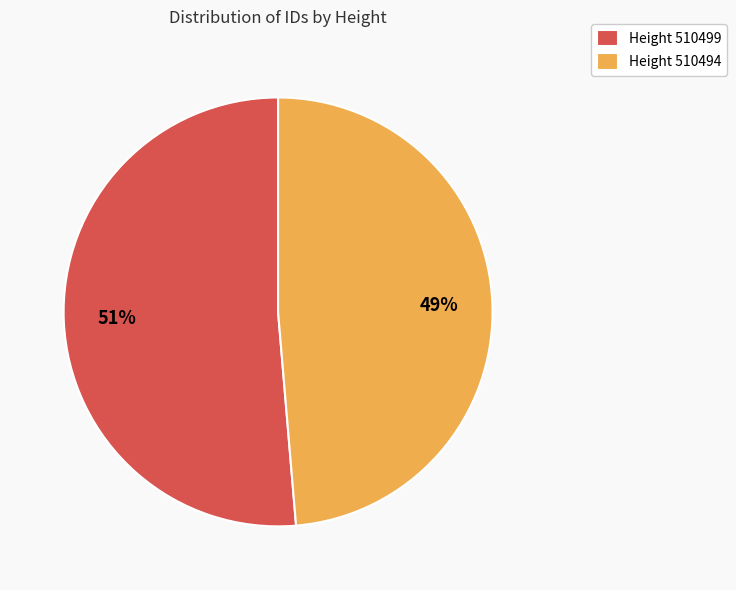

What is the majority slice?

Height 510499